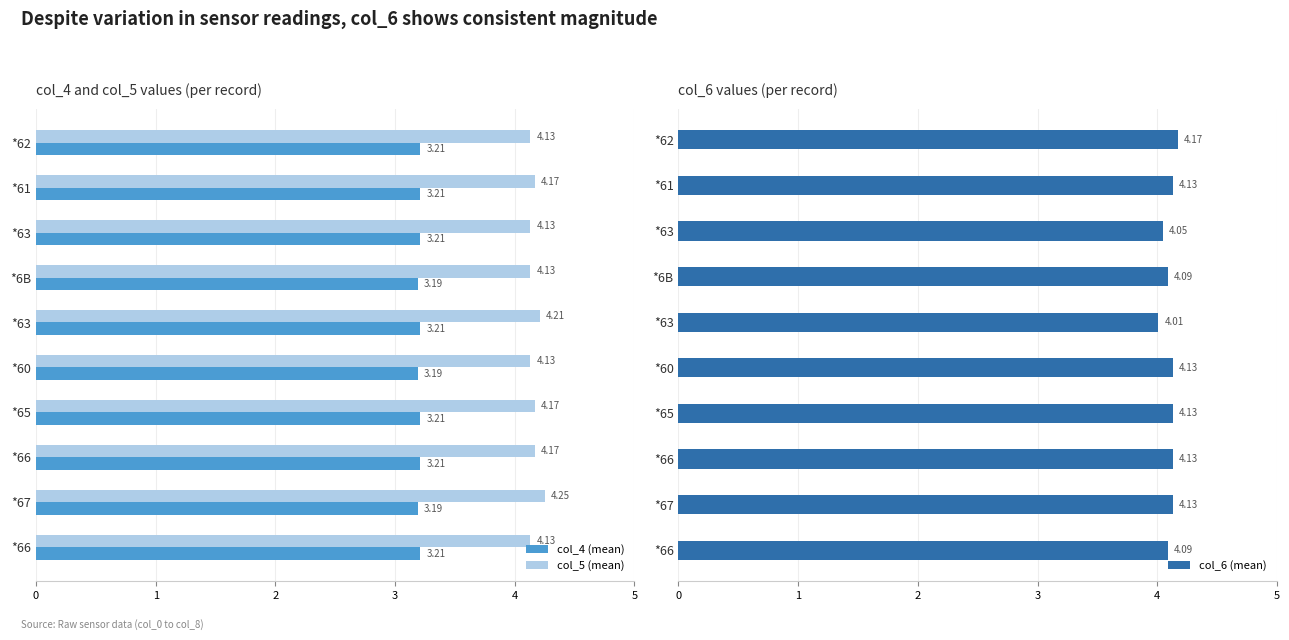

Reading left to right, list all the values displayed in this chart.

col_4 (mean): 3.2	3.2	3.2	3.2	3.2	3.2	3.2	3.2	3.2	3.2
col_5 (mean): 4.1	4.2	4.1	4.1	4.2	4.1	4.2	4.2	4.2	4.1
col_6 (mean): 4.2	4.1	4.0	4.1	4.0	4.1	4.1	4.1	4.1	4.1